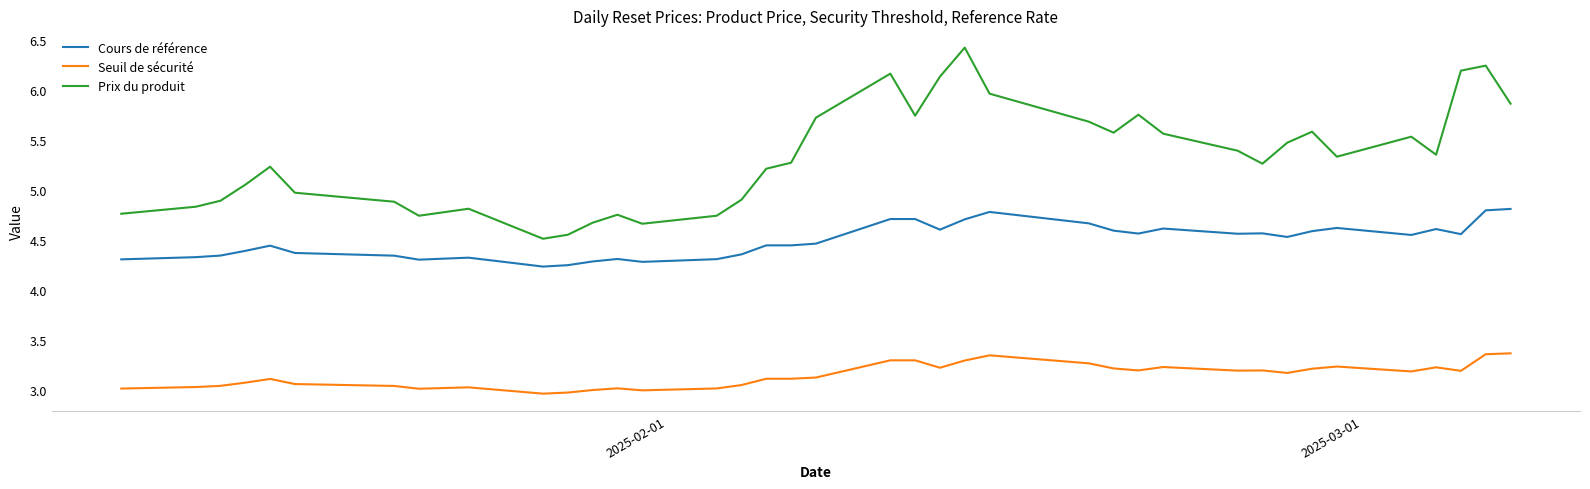

In Prix du produit, how many points are lower than both neighbors (excluding endpoints)?

8